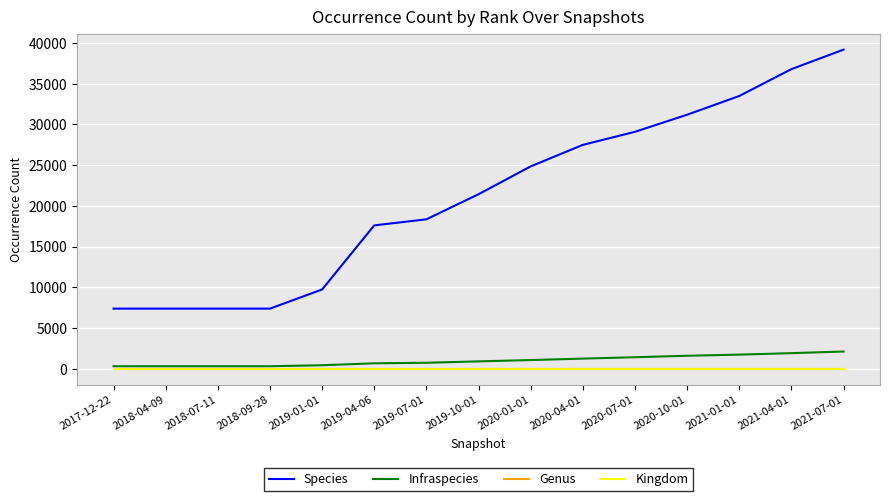

What is the maximum value for Infraspecies?

2100